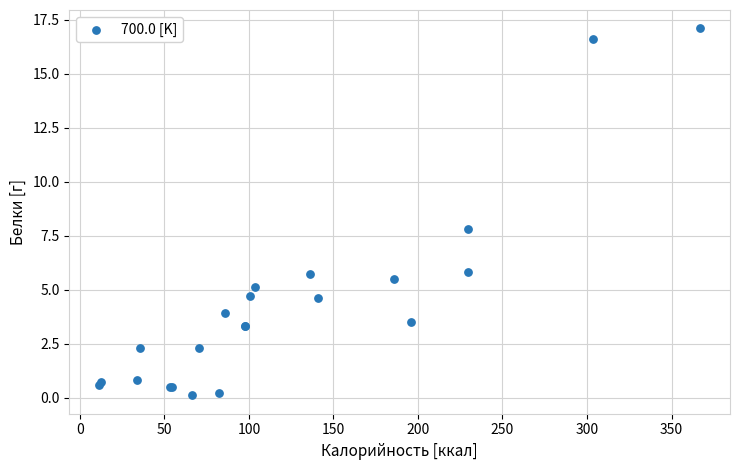

What Y value in the scatter plot is closest to 8?

7.8